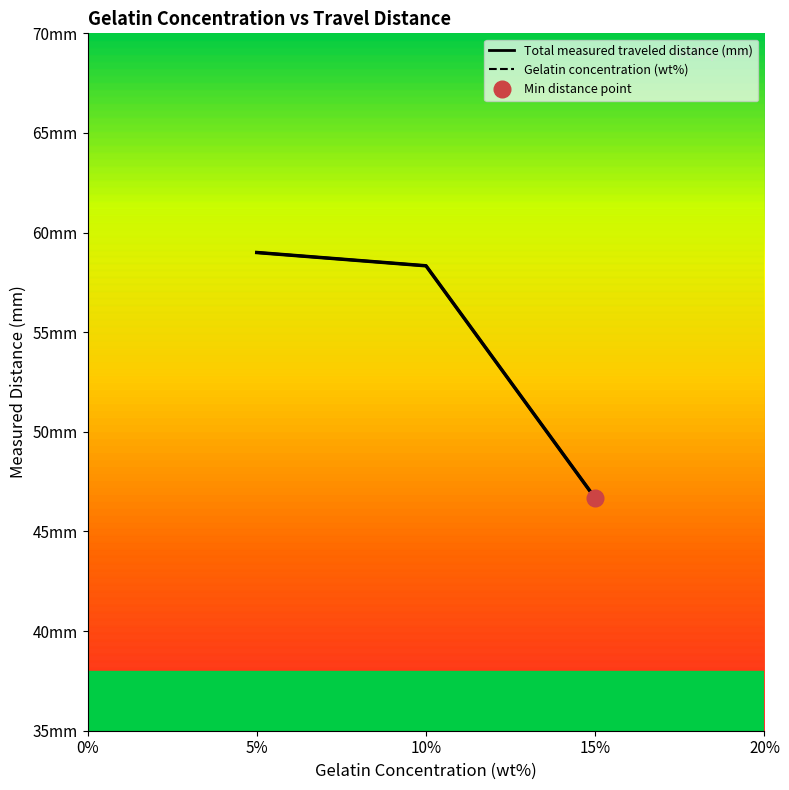

True or false: Total measured traveled distance (mm) and Gelatin concentration (wt%) intersect in this chart.

False